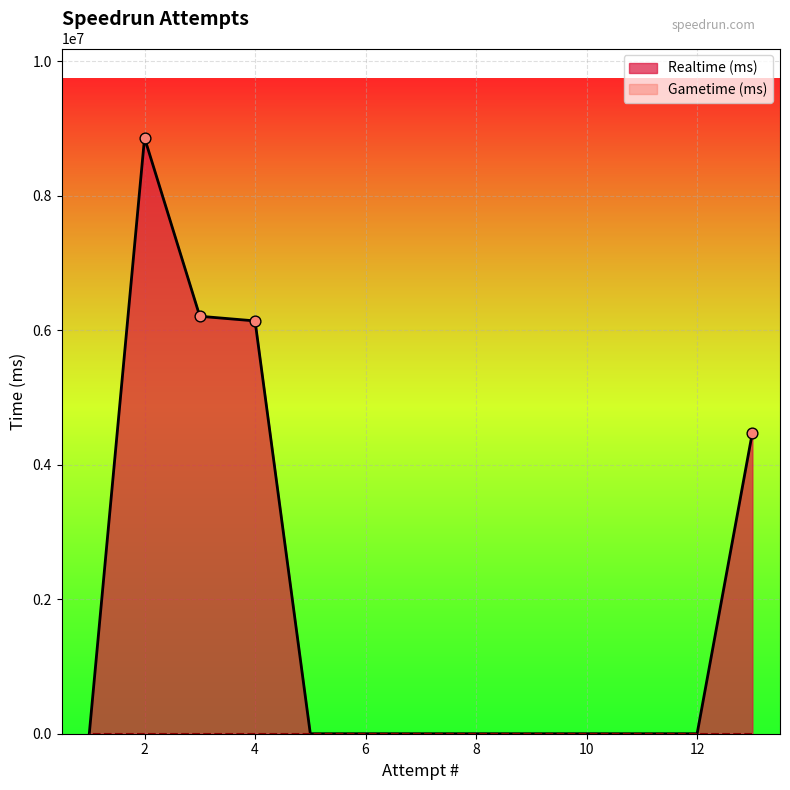

What is the change in value from 11 to 4?

+6138870